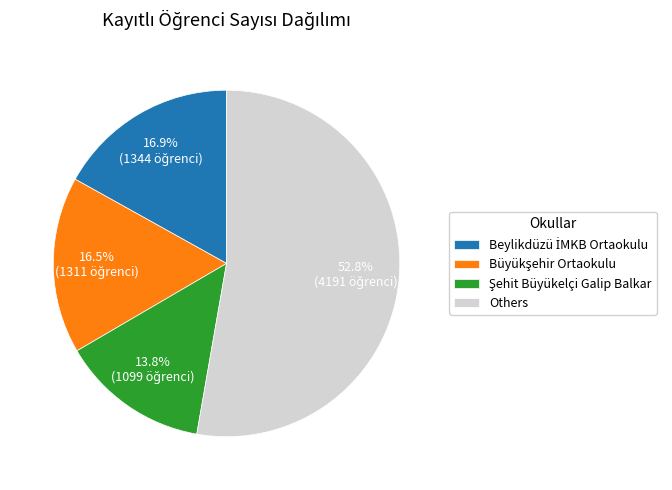

Count the number of slices in the pie.

4